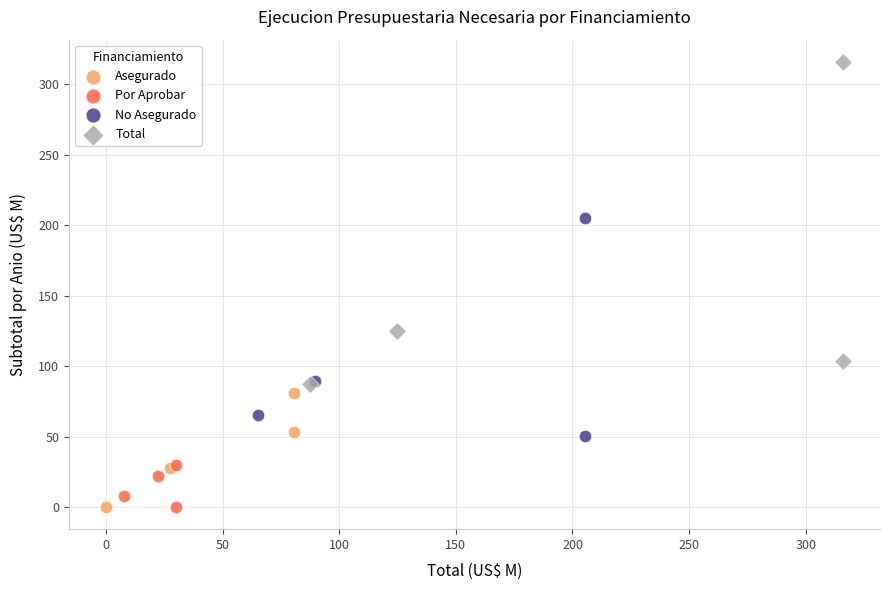

Which series has the widest spread of Y values?

Total